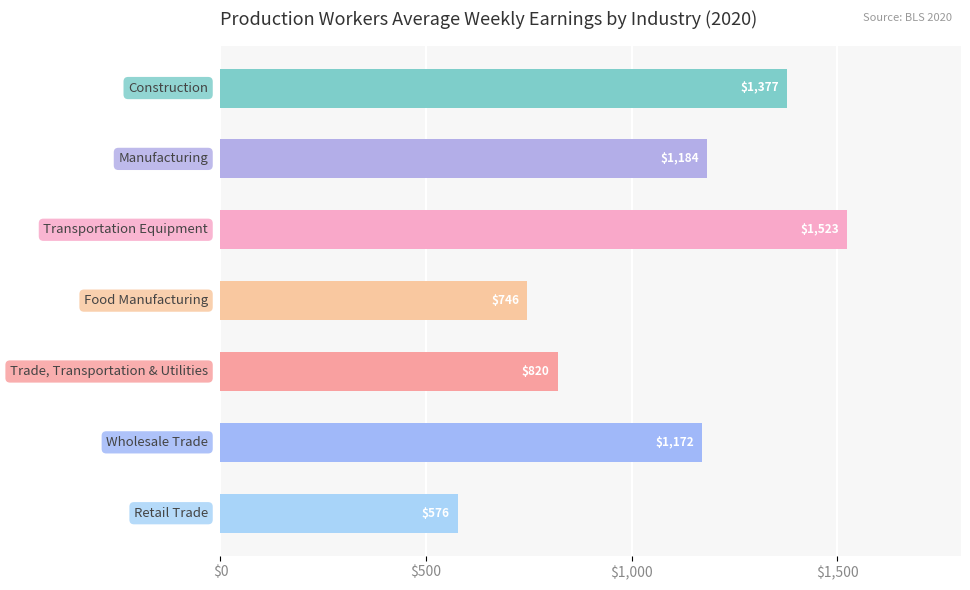

What is the difference between the maximum and minimum values?

946.9